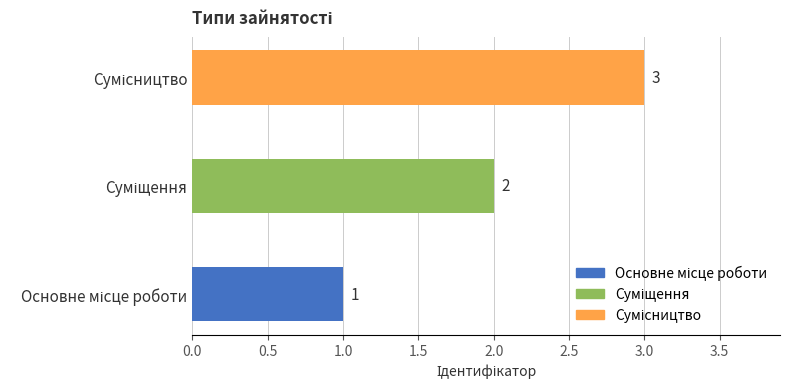

Does the chart contain any negative values?

No